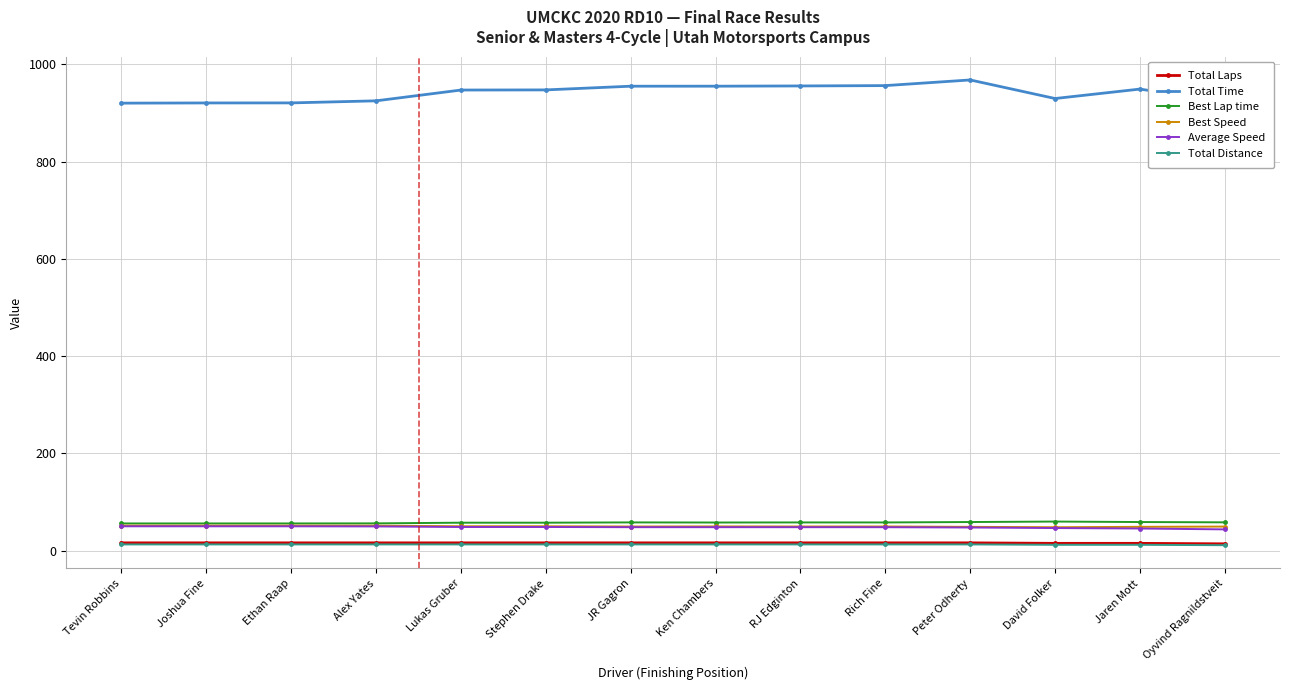

Is it true that Best Lap time equals 93.0 at Peter Odherty?

False